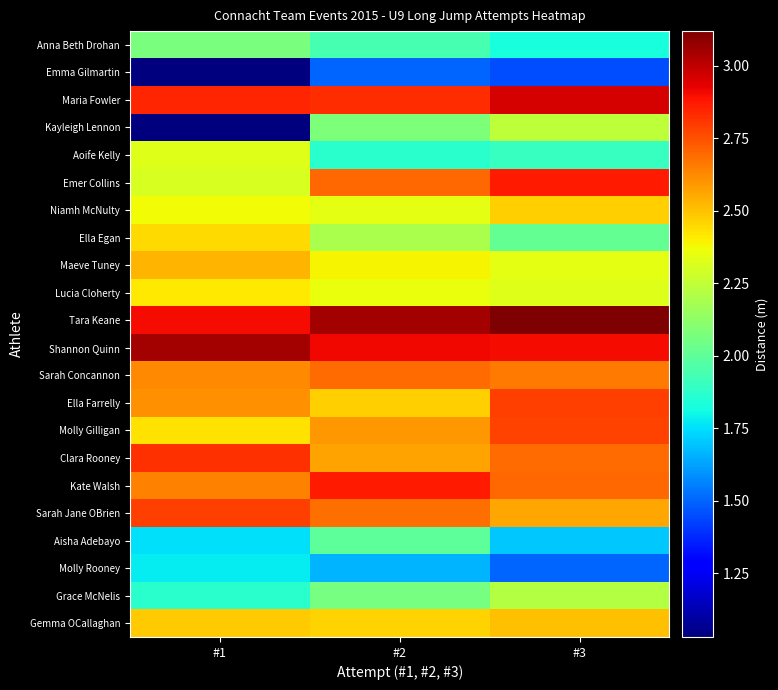

What is the spread (max minus min) of values at #1?

2.0